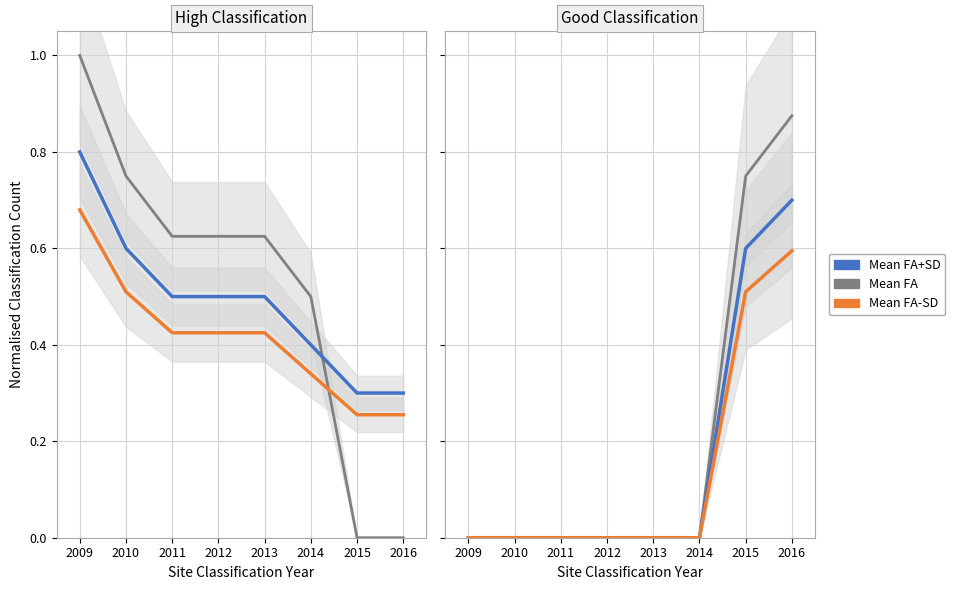

Count the number of data series in this chart.

3